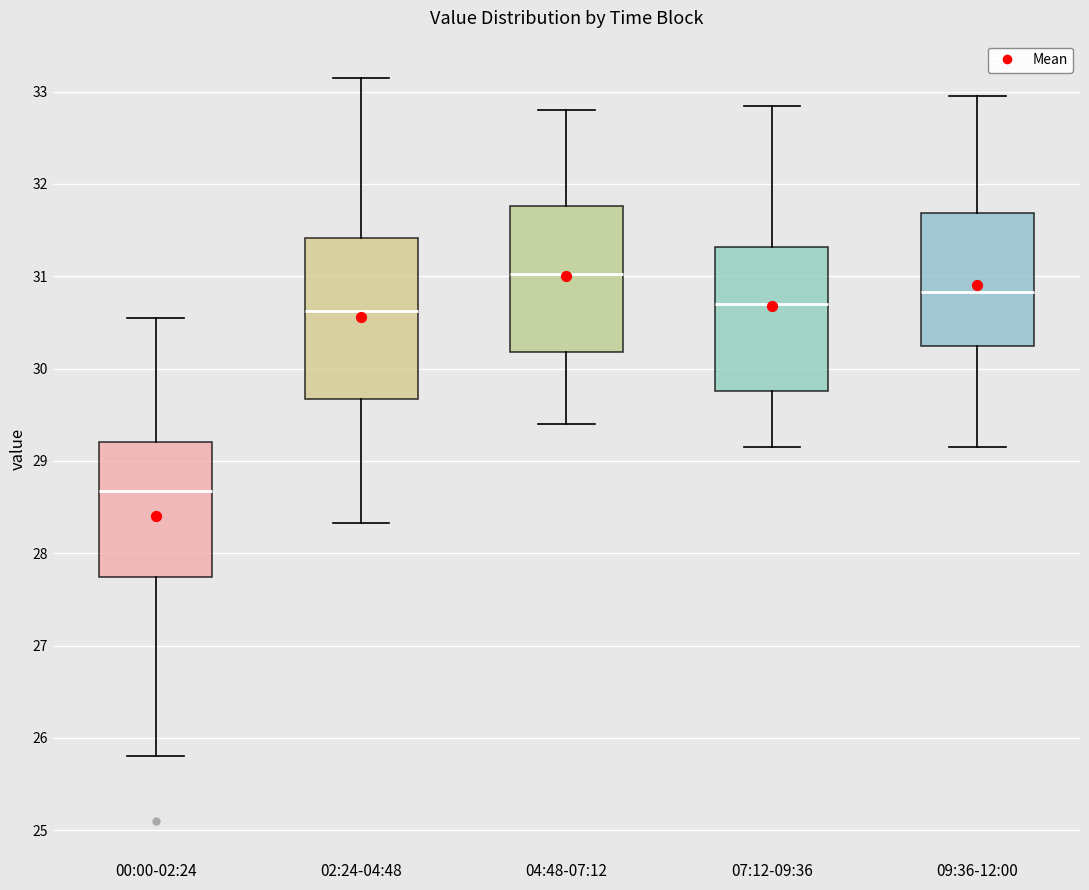

Reading left to right, read every box against the y-axis: the position of its median line, the range the box covers, and the ends of its whiskers. The values are not printed on the chart, so give them approximately, as read against the axis.

00:00-02:24: median 28.7, box 27.7 to 29.2, whiskers 25.8 to 30.6
02:24-04:48: median 30.6, box 29.7 to 31.4, whiskers 28.3 to 33.2
04:48-07:12: median 31.0, box 30.2 to 31.8, whiskers 29.4 to 32.8
07:12-09:36: median 30.7, box 29.8 to 31.3, whiskers 29.2 to 32.9
09:36-12:00: median 30.8, box 30.3 to 31.7, whiskers 29.2 to 33.0